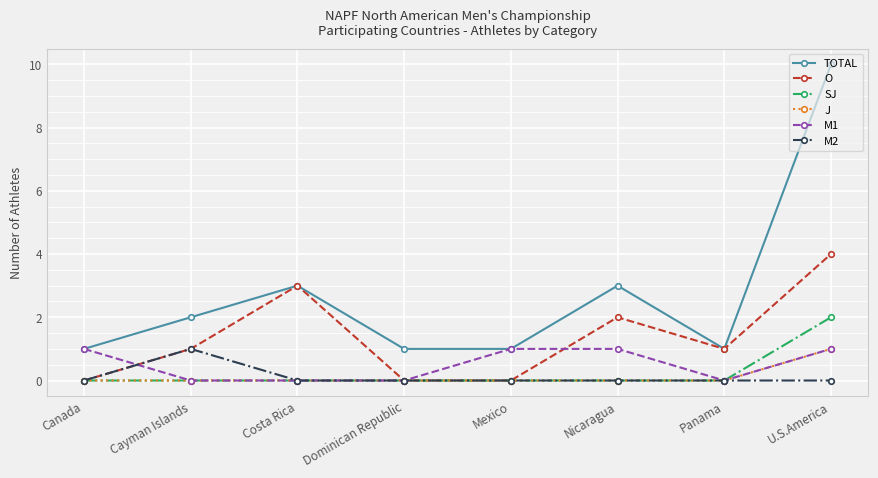

What is the total value across all series at Nicaragua?

6